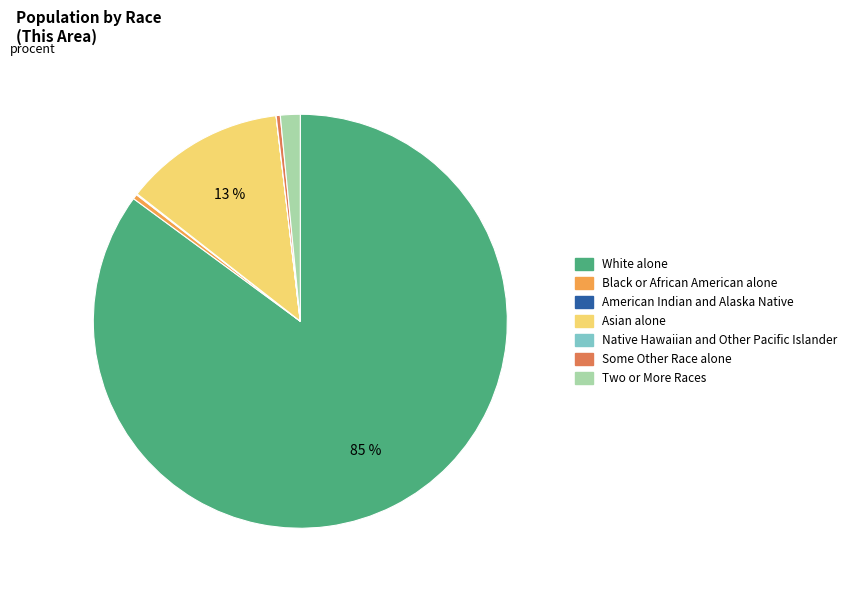

True or false: Some Other Race alone accounts for 7% of the total.

False